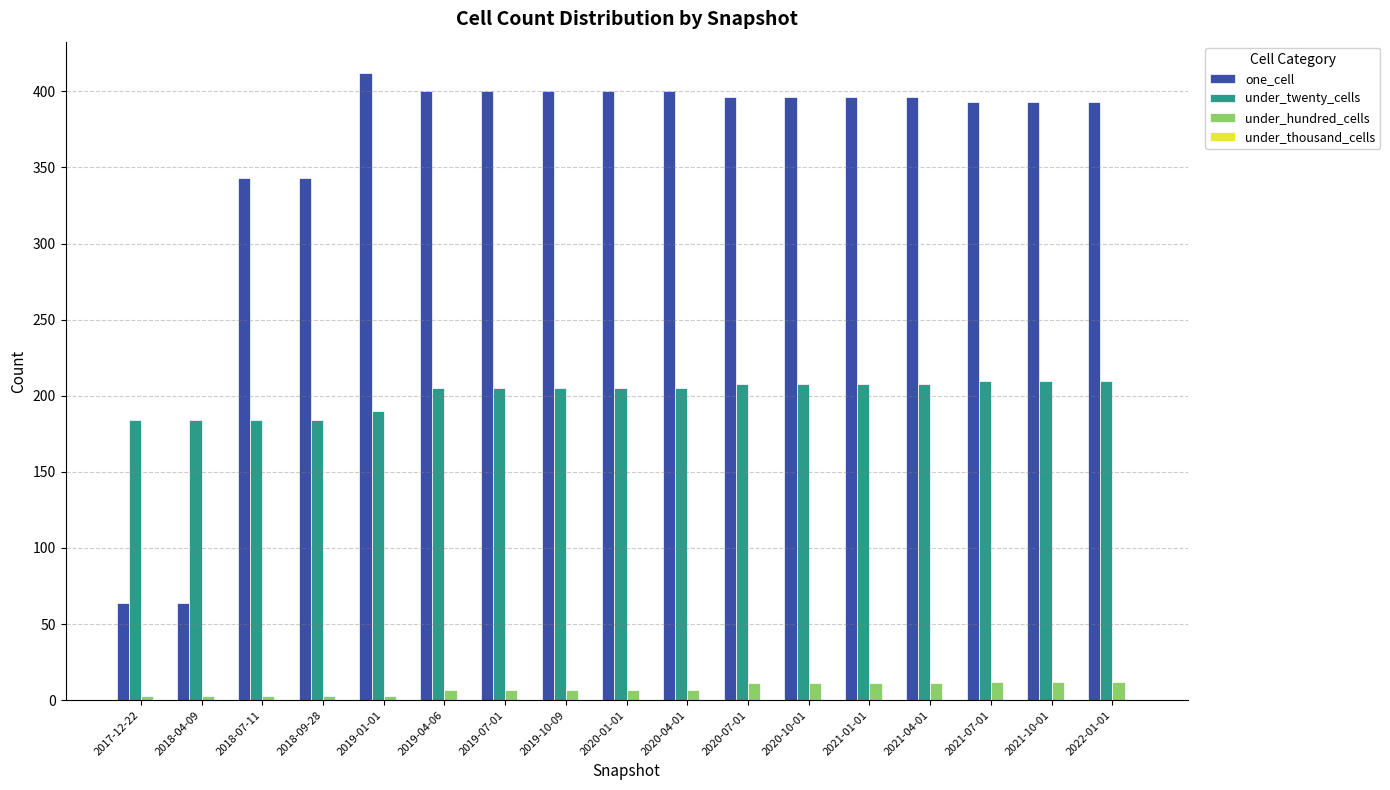

Rank the series by their maximum value, from lowest to highest.

under_hundred_cells, under_twenty_cells, one_cell